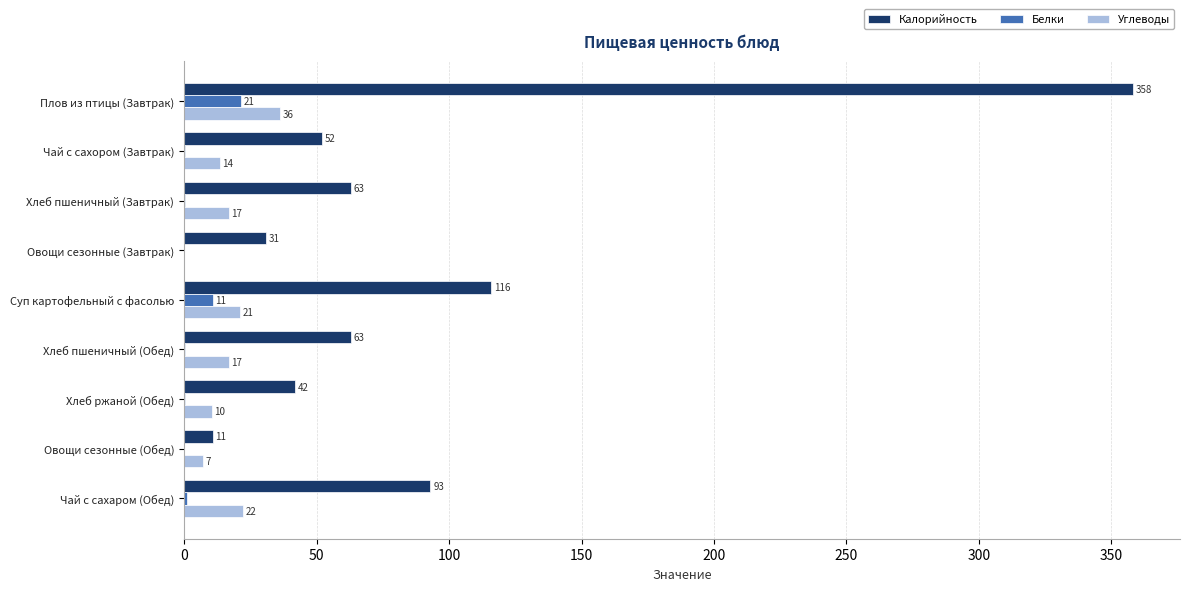

What are all the series names shown in the legend?

Калорийность, Белки, Углеводы